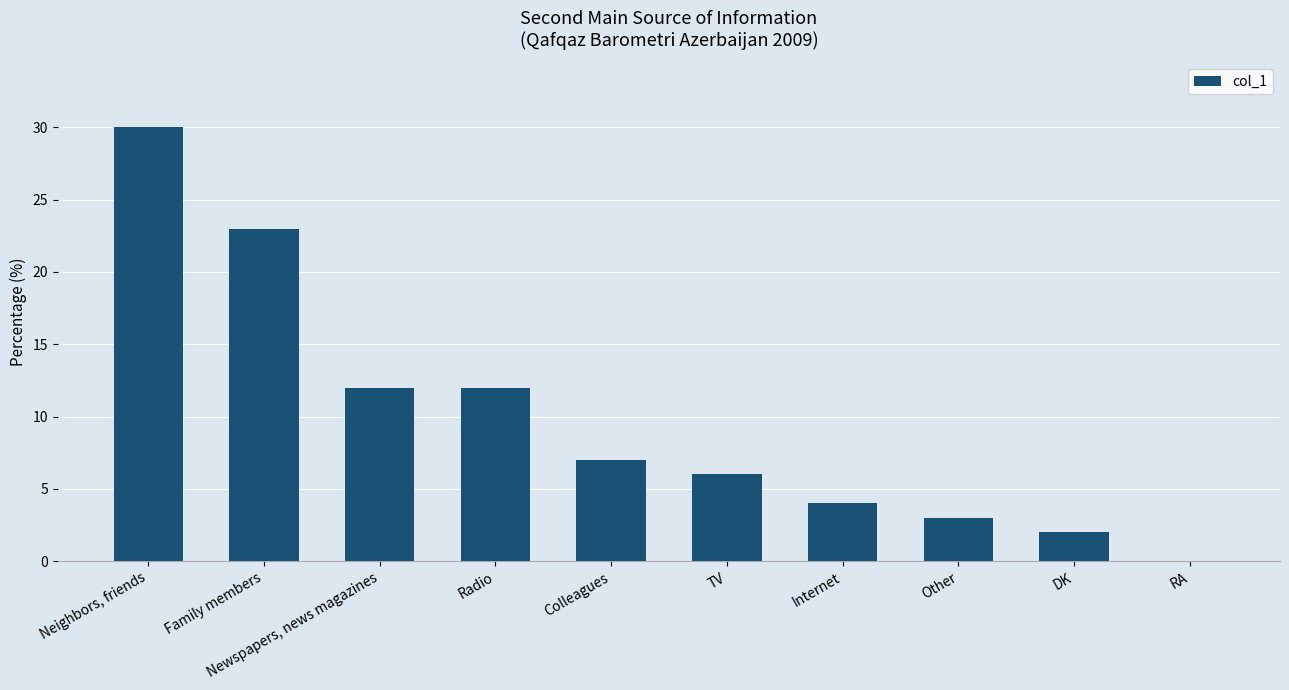

What is the greatest value displayed?

30